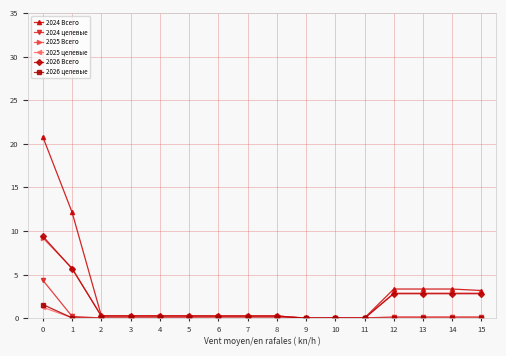

Is it true that 2024 целевые equals 4.4 at 0?

True